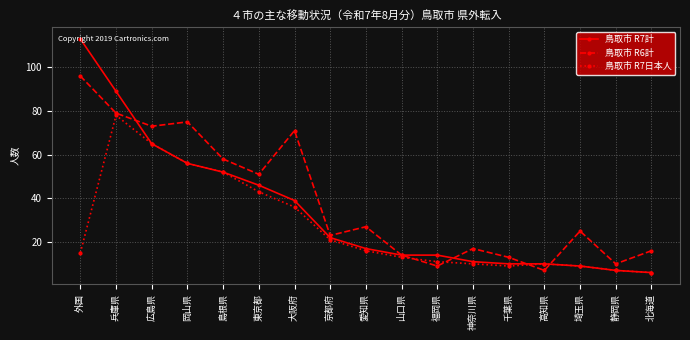

What is the average value of the 鳥取市 R7計 series?

34